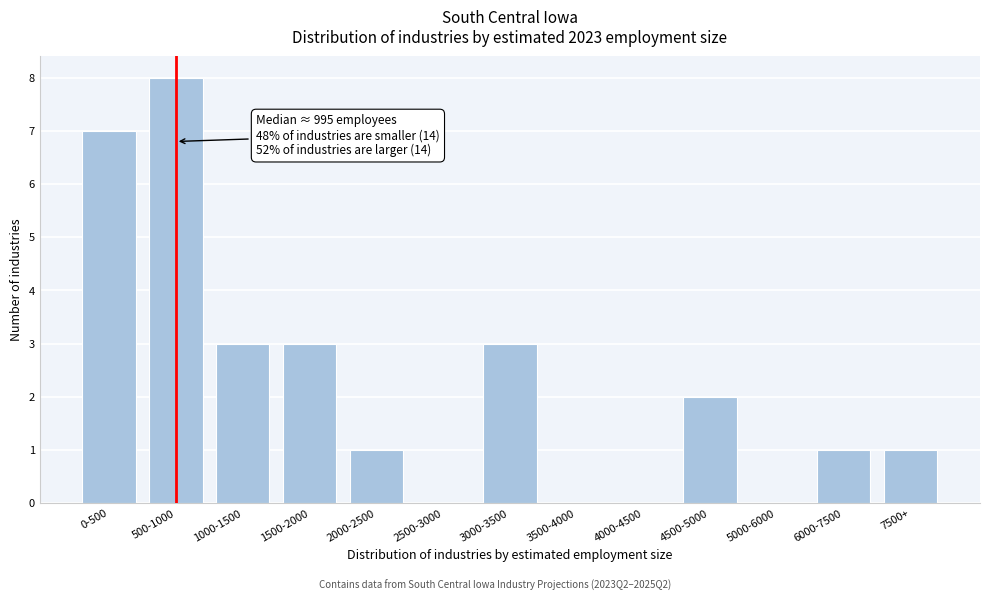

Reading left to right, transcribe all the data shown in this chart.

0-500=7	500-1000=8	1000-1500=3	1500-2000=3	2000-2500=1	2500-3000=0	3000-3500=3	3500-4000=0	4000-4500=0	4500-5000=2	5000-6000=0	6000-7500=1	7500+=1